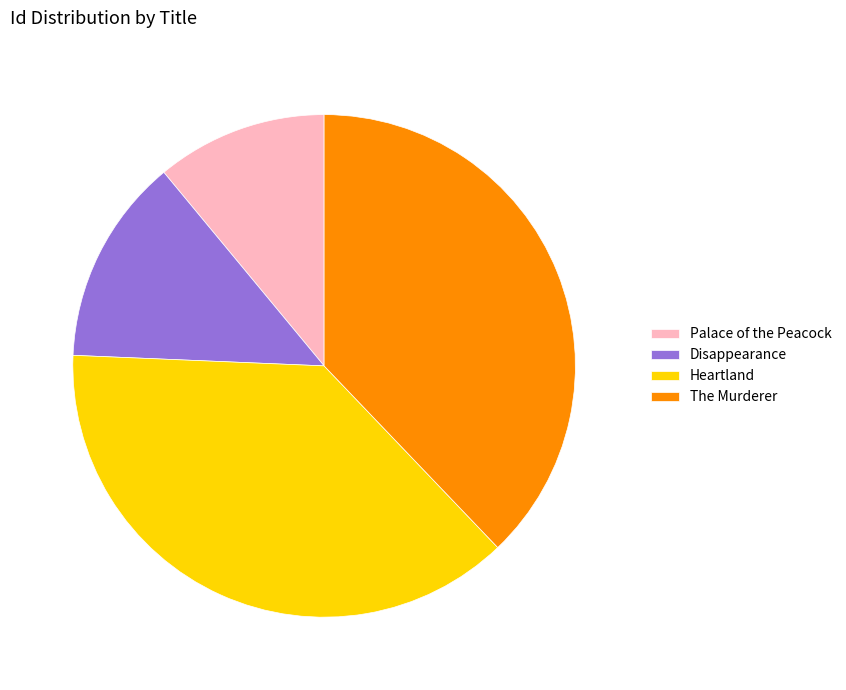

Which slice is the smallest?

Palace of the Peacock